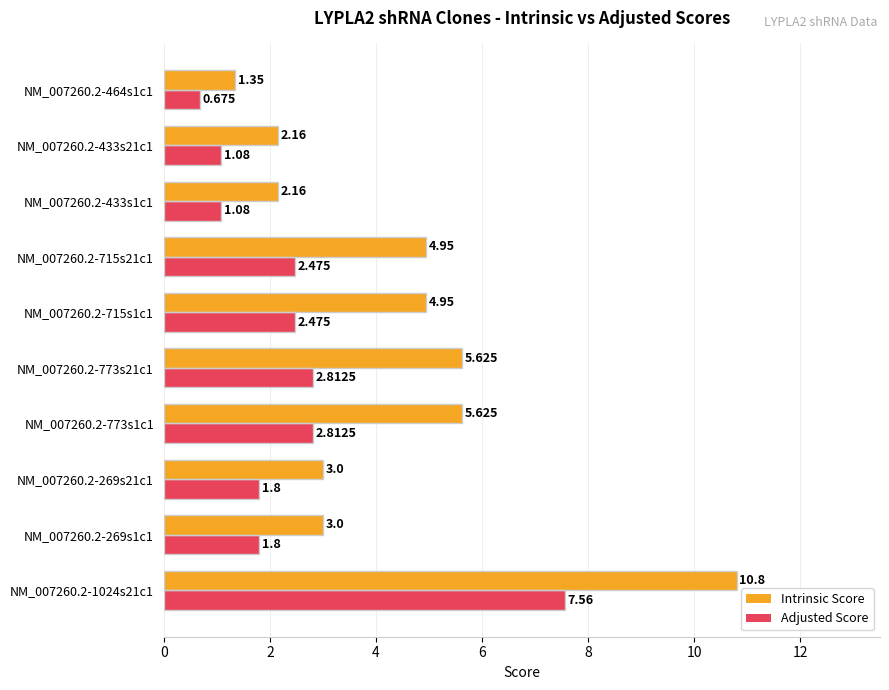

List the series in order of their overall mean, highest first.

Intrinsic Score, Adjusted Score